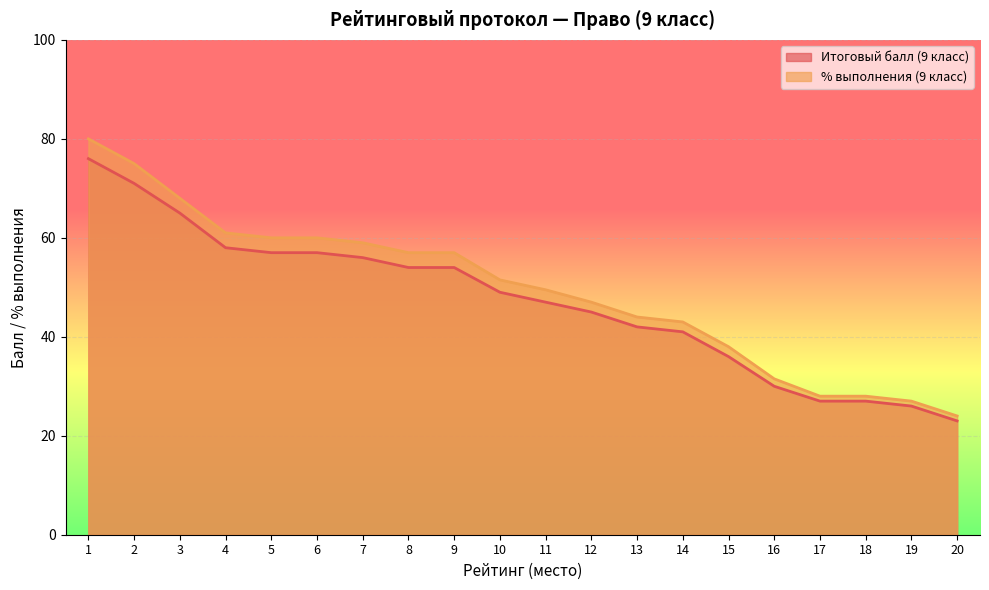

True or false: % выполнения (9 класс) and Итоговый балл (9 класс) intersect in this chart.

False